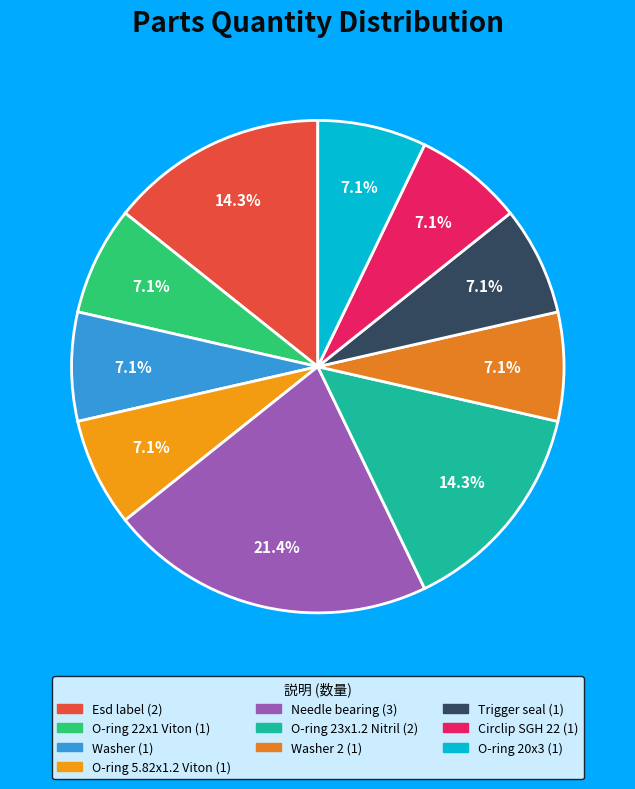

What is the largest slice in the pie chart?

Needle bearing